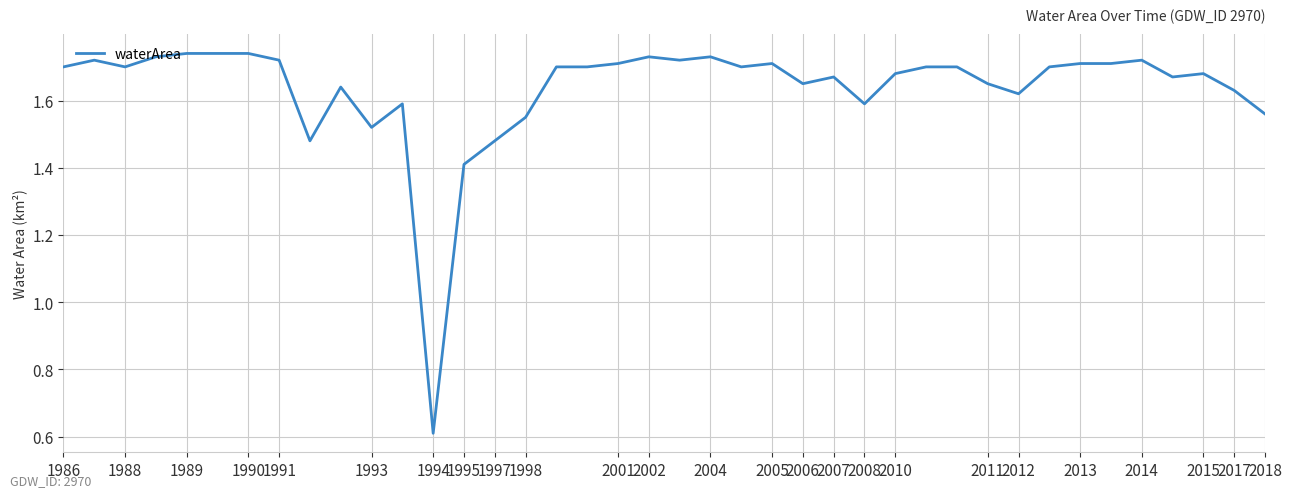

Does the chart display data point markers on the line(s)?

No